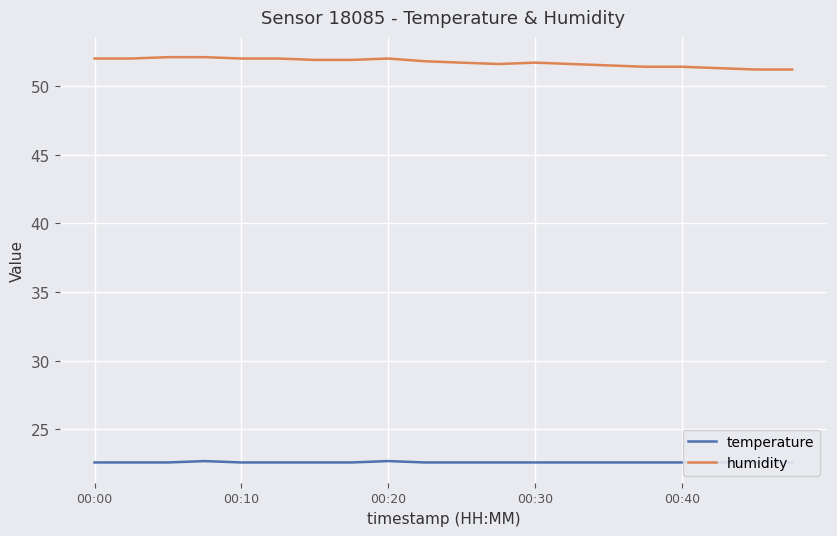

Is it true that temperature equals 22.6 at 15?

True